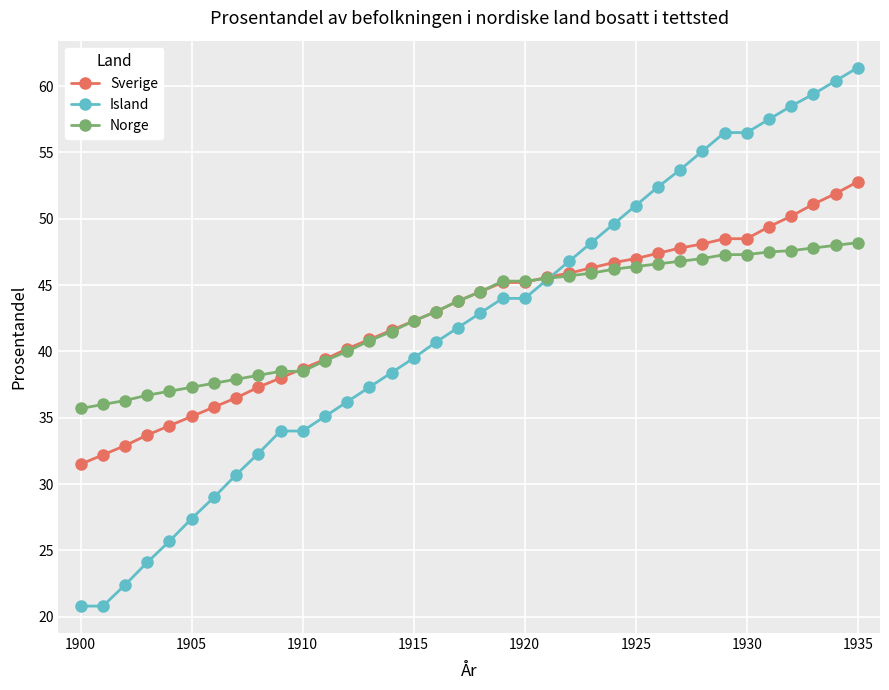

What is the sum of all Norge values?

1539.3